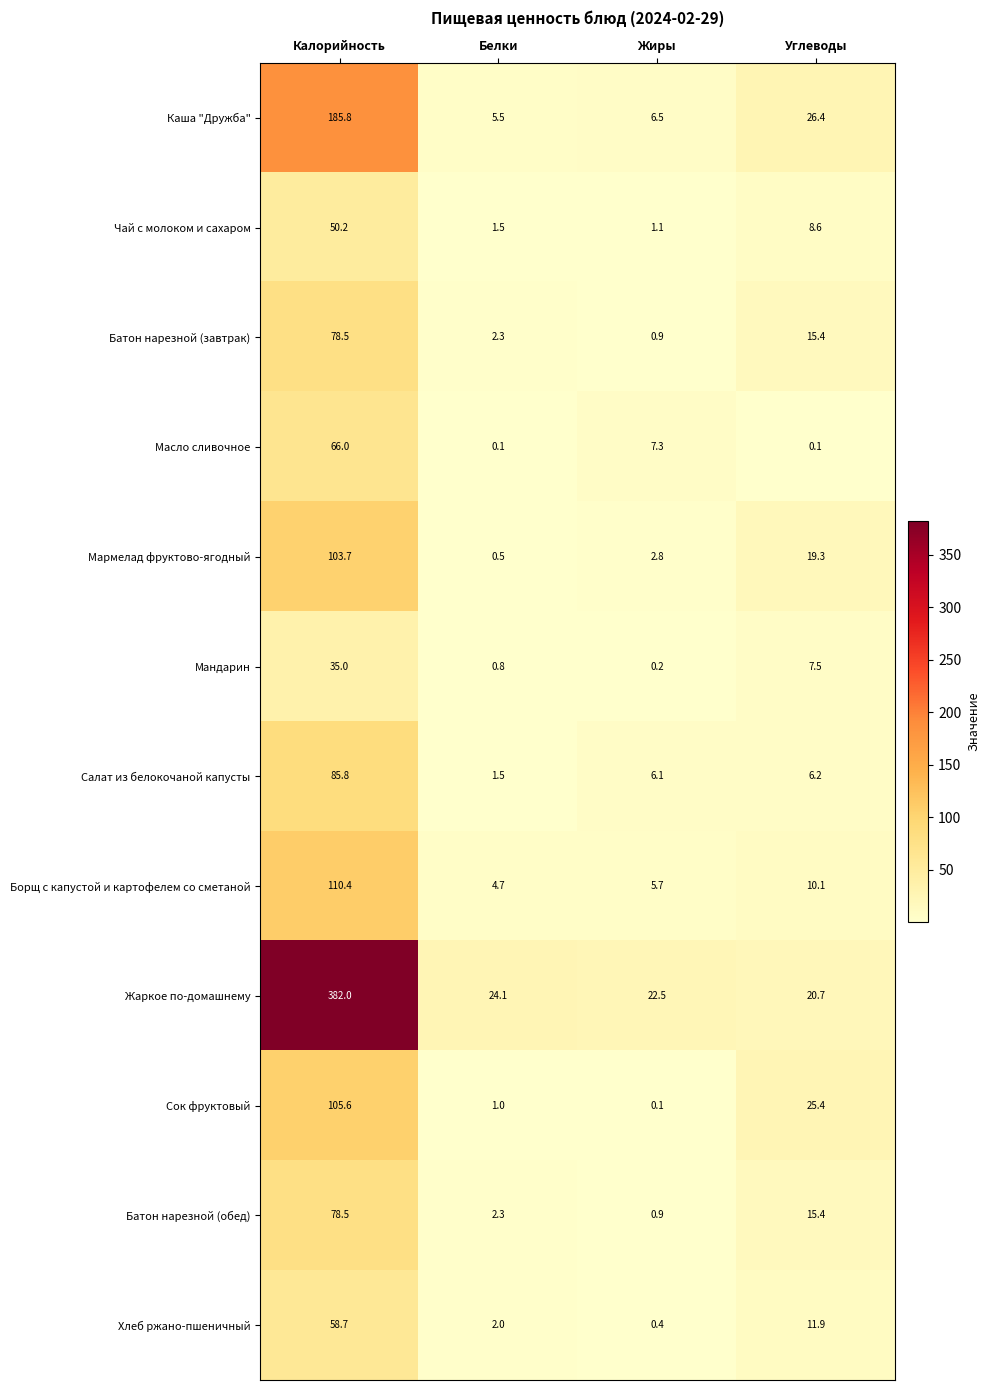

What is the sum of the Чай с молоком и сахаром values at Белки and Жиры?

2.6